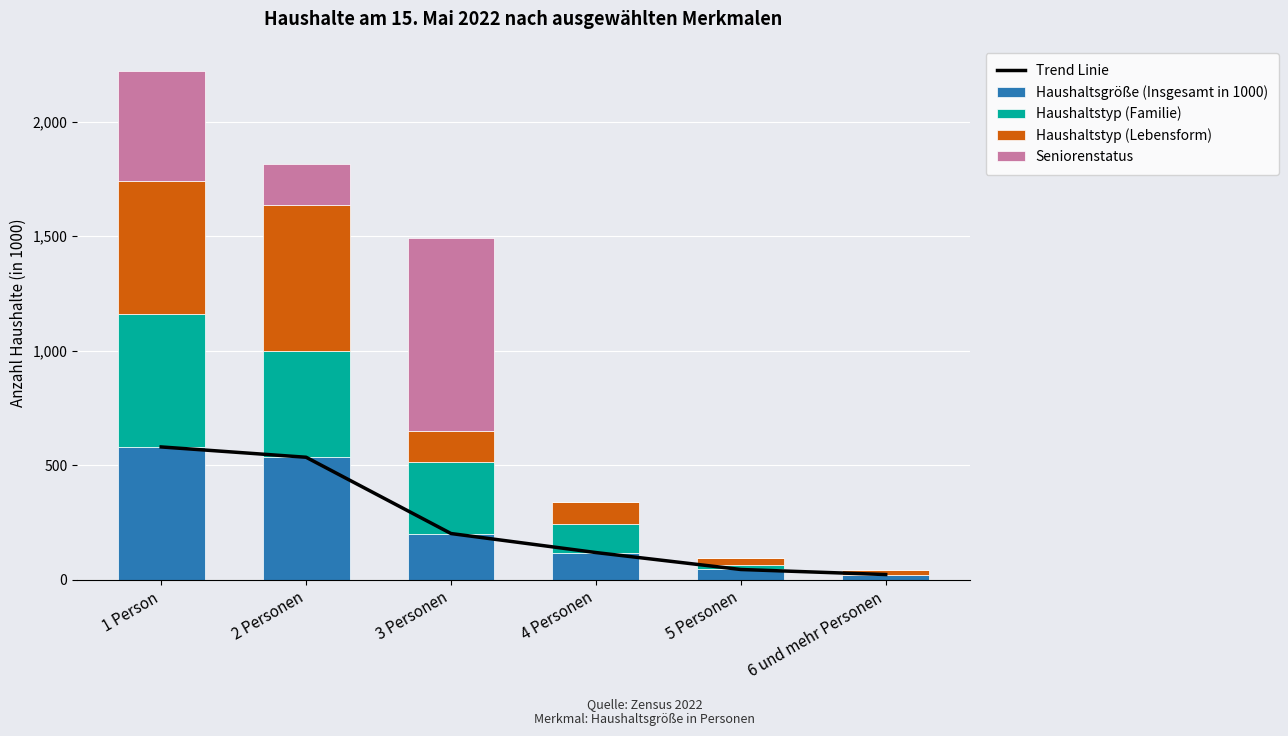

At how many categories does at least one series exceed 234?

3